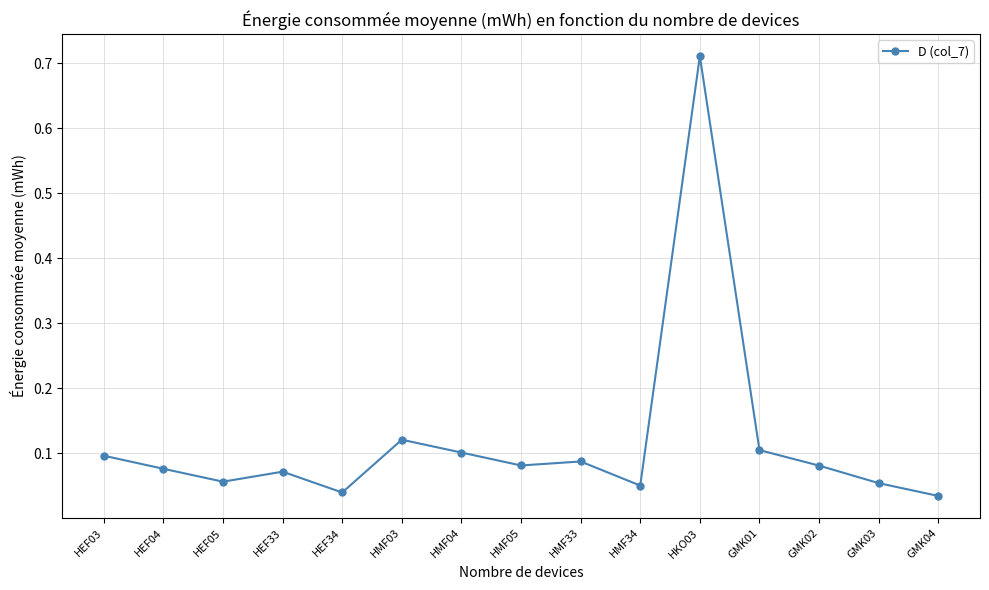

Does the chart display data point markers on the line(s)?

Yes